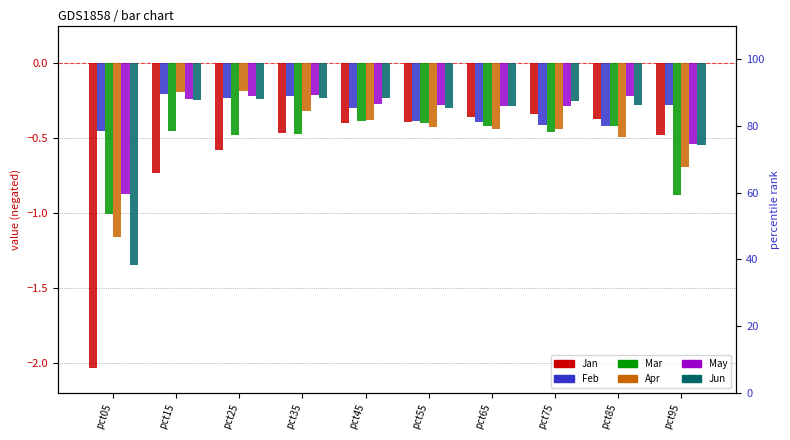

Is the value of Feb at pct05 greater than the value of Mar at pct15?

No